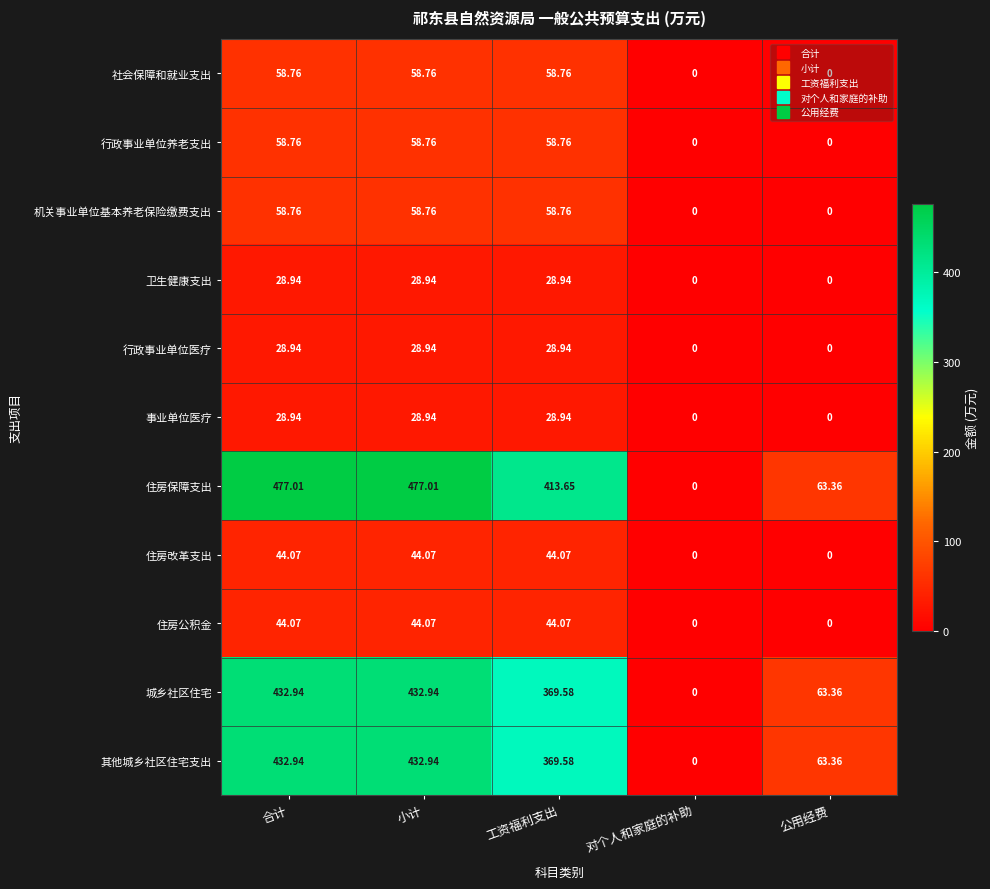

At which label does 城乡社区住宅 reach its minimum?

对个人和家庭的补助